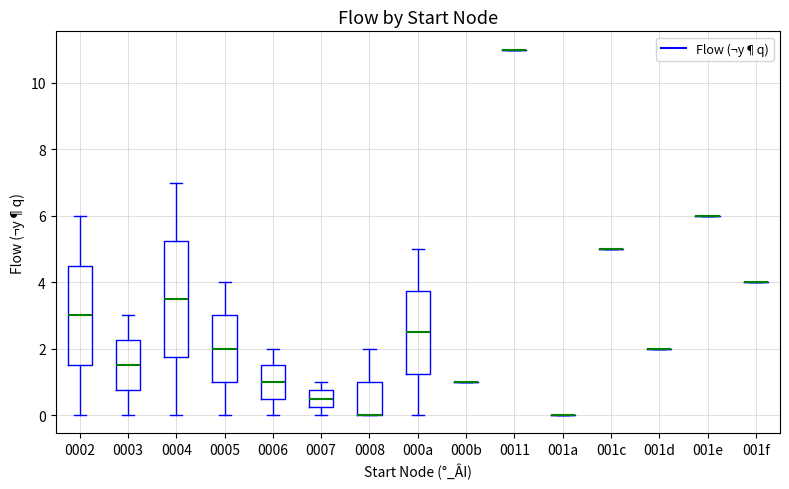

Reading left to right, read every box against the y-axis: the position of its median line, the range the box covers, and the ends of its whiskers. The values are not printed on the chart, so give them approximately, as read against the axis.

0002: median 3.0, box 1.6 to 4.6, whiskers 0.0 to 6.0
0003: median 1.6, box 0.8 to 2.2, whiskers 0.0 to 3.0
0004: median 3.6, box 1.8 to 5.2, whiskers 0.0 to 7.0
0005: median 2.0, box 1.0 to 3.0, whiskers 0.0 to 4.0
0006: median 1.0, box 0.6 to 1.6, whiskers 0.0 to 2.0
0007: median 0.6, box 0.2 to 0.8, whiskers 0.0 to 1.0
0008: median 0.0 (drawn on the box's lower edge), box 0.0 to 1.0, whiskers 0.0 to 2.0
000a: median 2.6, box 1.2 to 3.8, whiskers 0.0 to 5.0
000b: box collapsed to a line at 1.0, whiskers 1.0 to 1.0
0011: box collapsed to a line at 11.0, whiskers 11.0 to 11.0
001a: box collapsed to a line at 0.0, whiskers 0.0 to 0.0
001c: box collapsed to a line at 5.0, whiskers 5.0 to 5.0
001d: box collapsed to a line at 2.0, whiskers 2.0 to 2.0
001e: box collapsed to a line at 6.0, whiskers 6.0 to 6.0
001f: box collapsed to a line at 4.0, whiskers 4.0 to 4.0